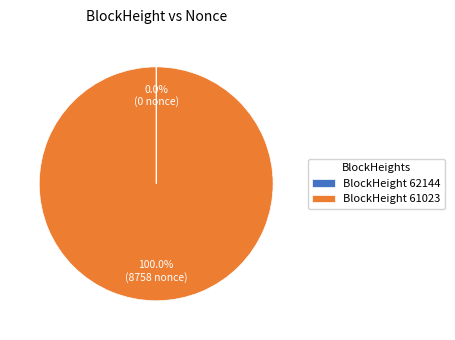

To the nearest percent, what is the average slice percentage?

50%